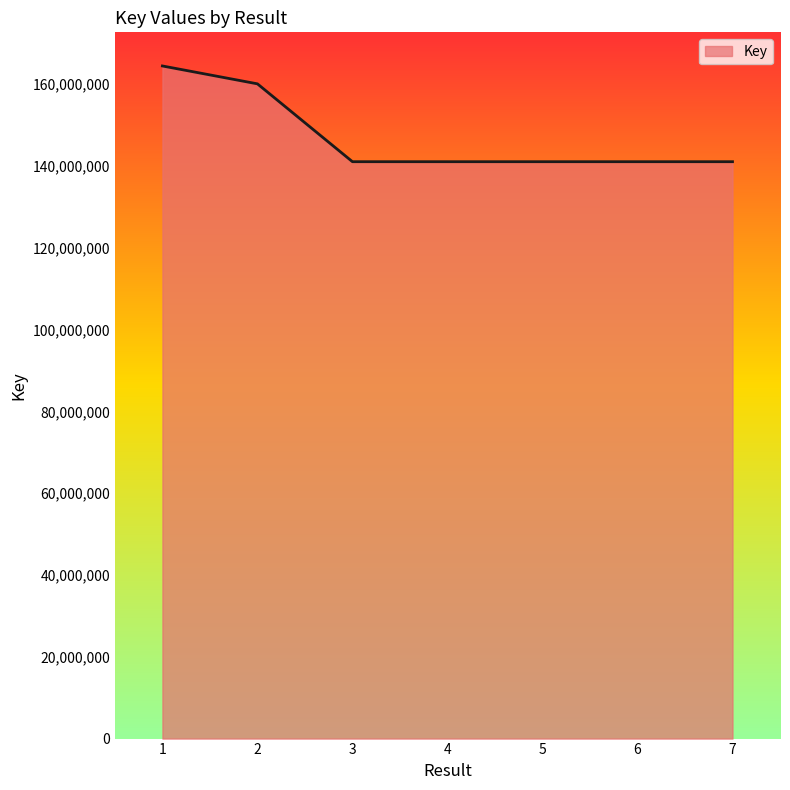

Approximately how many times larger is the value at 5 compared to 3?

1.0